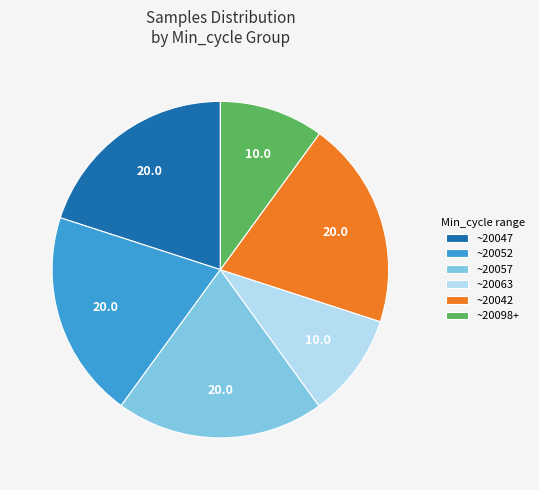

True or false: ~20063 accounts for 1% of the total.

False